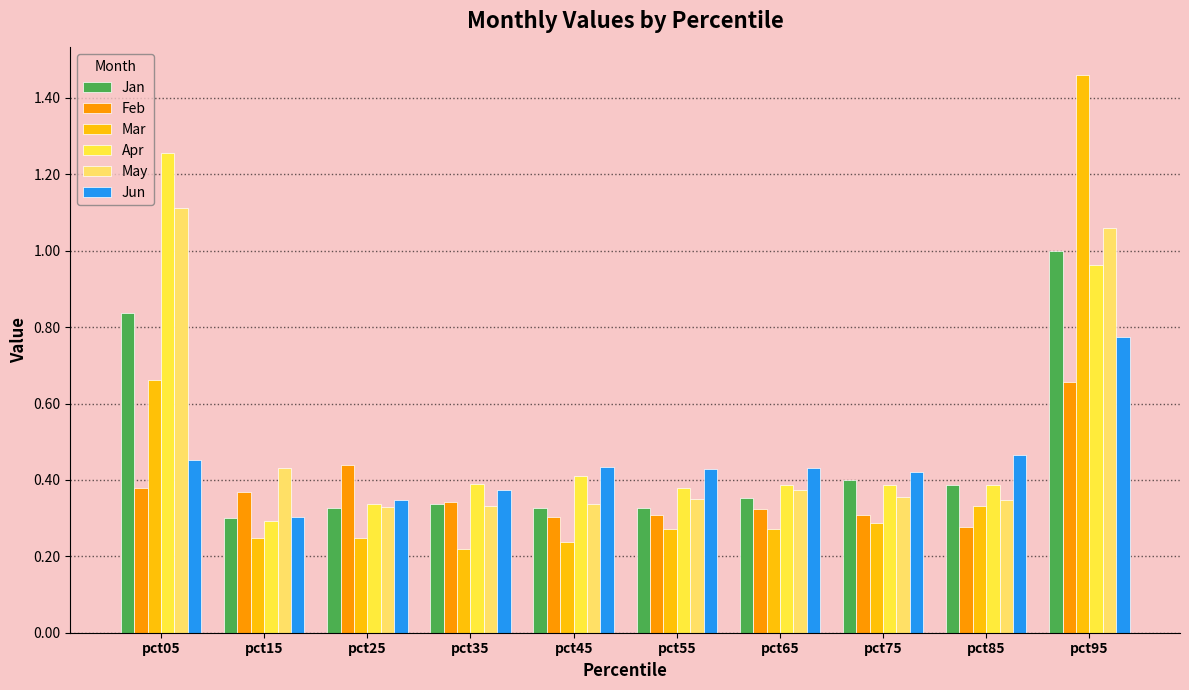

Is the value of May at pct45 greater than the value of Apr at pct65?

No